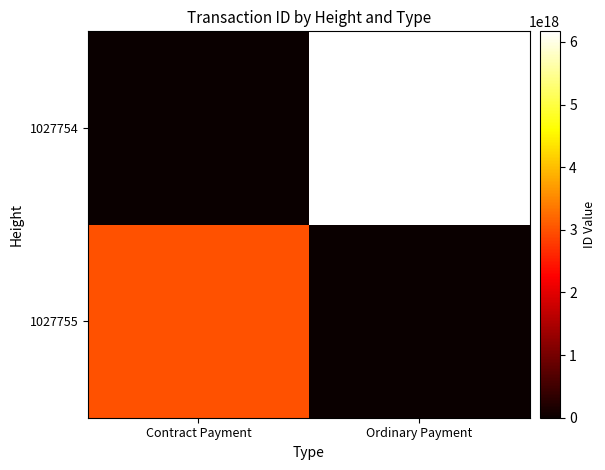

What is the total value across all series at Ordinary Payment?

6168624811328443392